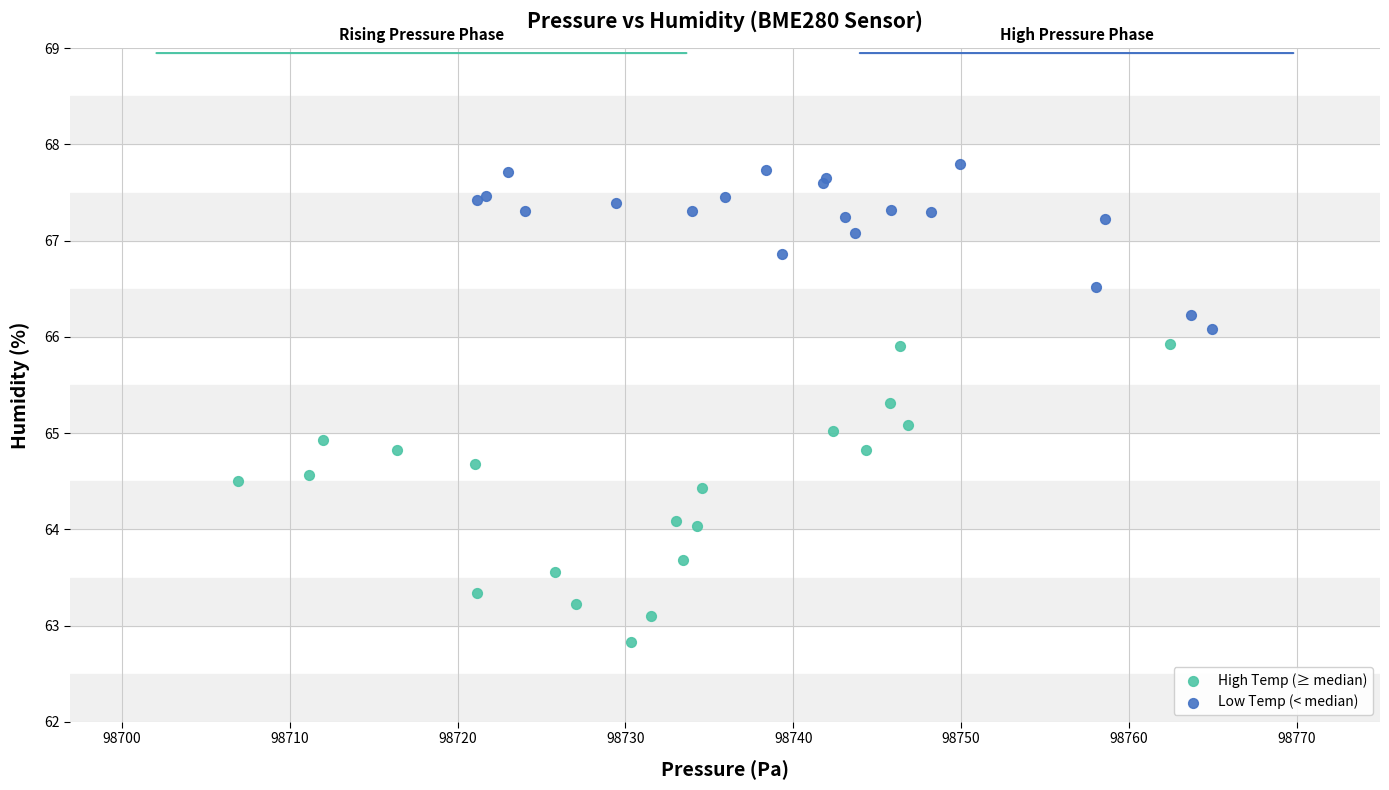

Which series has the largest Y range (max minus min)?

High Temp (≥ median)